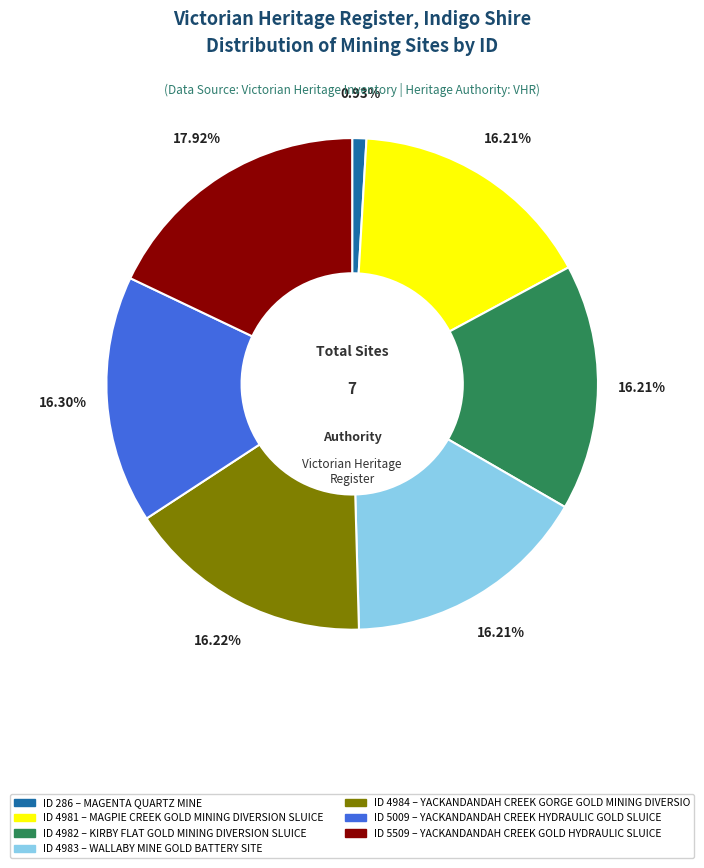

Does any single category account for the majority?

No